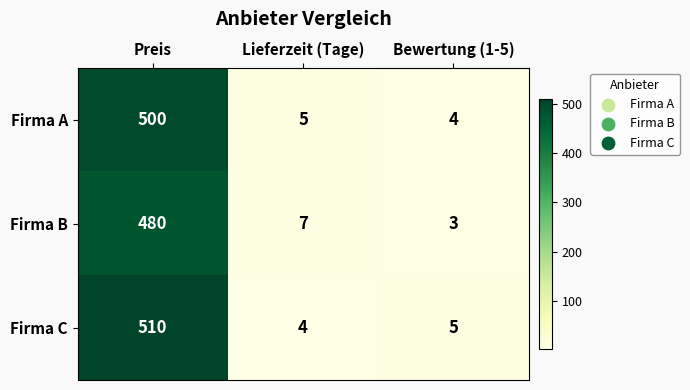

Reading left to right, extract all data points from this chart.

Firma A: 500	5	4
Firma B: 480	7	3
Firma C: 510	4	5